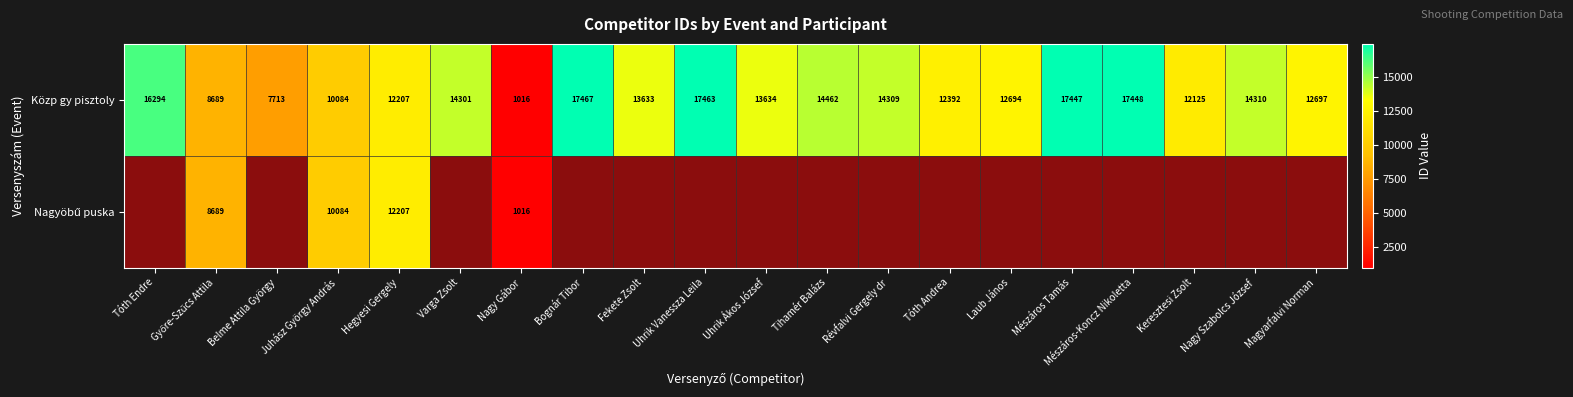

What is the sum of all Közp gy pisztoly values?

260385